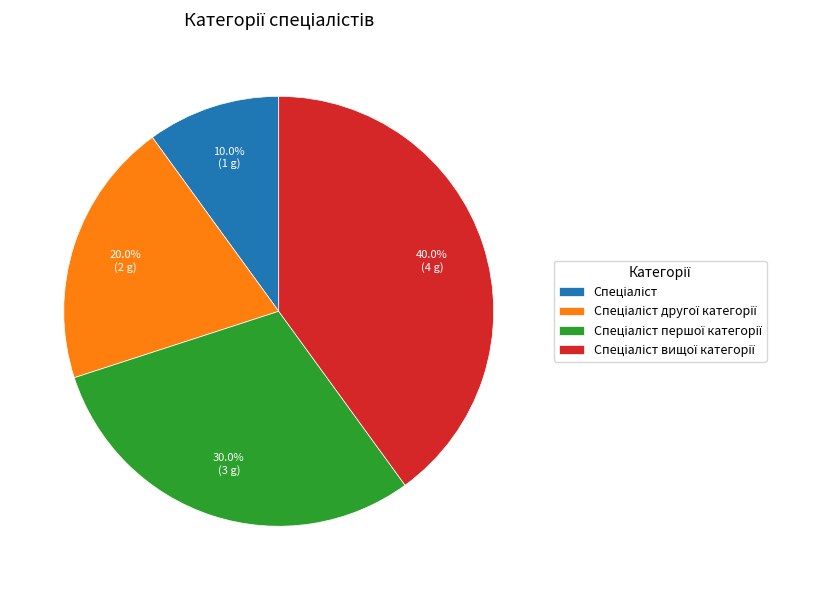

Is there any slice that represents more than half of the pie?

No